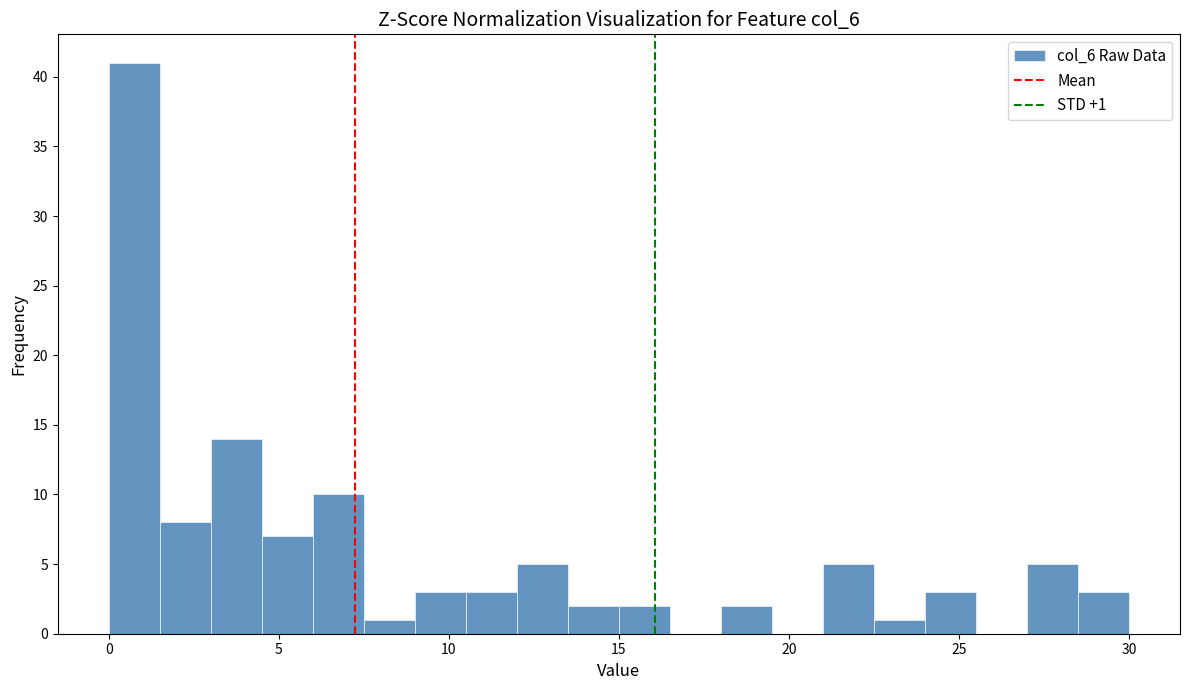

Read against the x-axis, roughly where is the centre of the tallest bar?

1.0